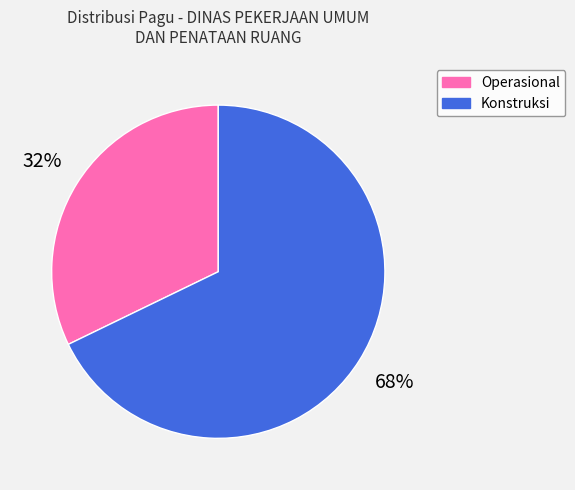

Is there any slice that represents more than half of the pie?

Yes